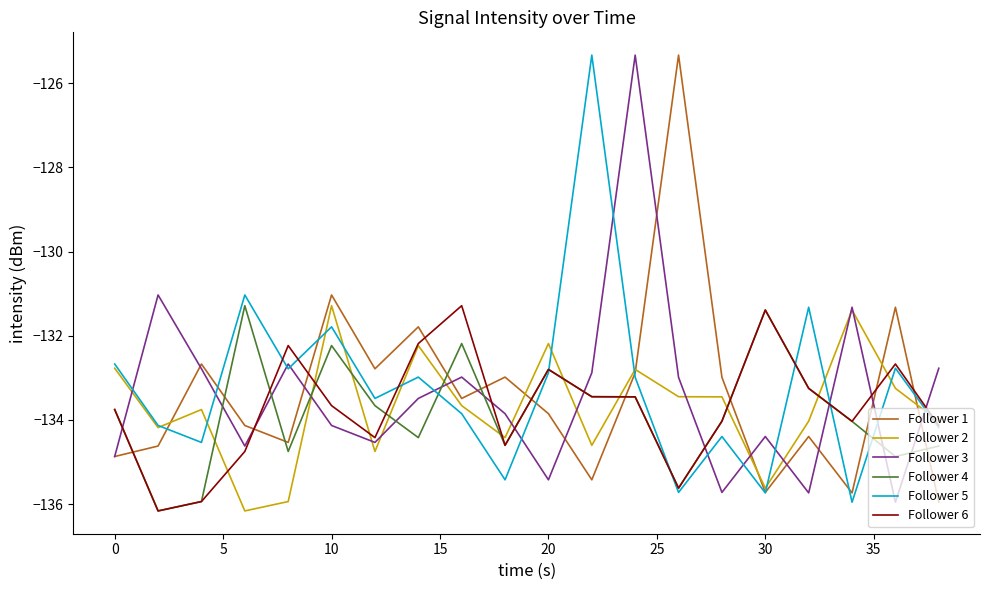

After their last crossing, which series has the higher values: Follower 2 or Follower 3?

Follower 3